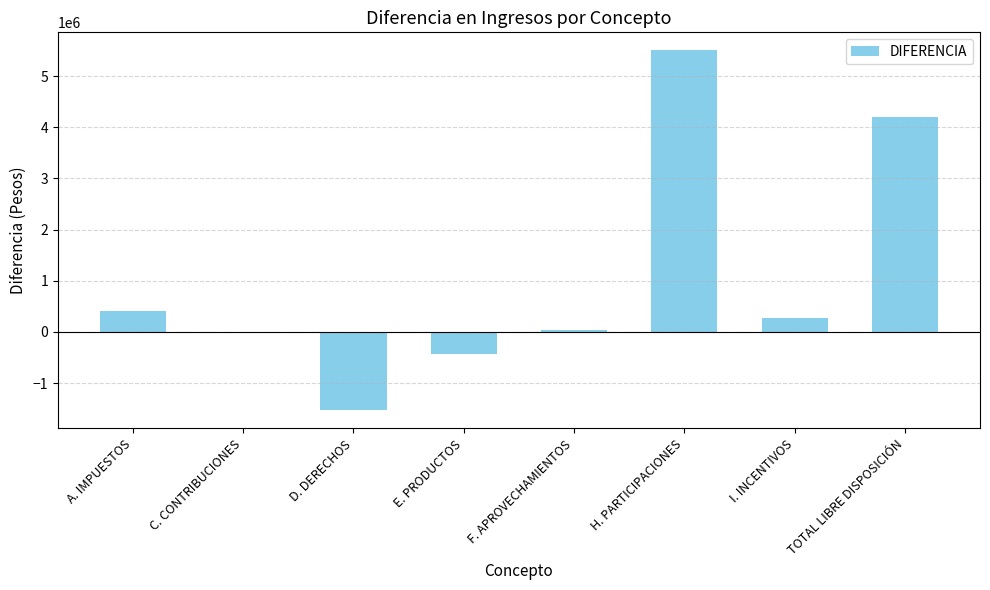

Read the value at E. PRODUCTOS.

-436811.9